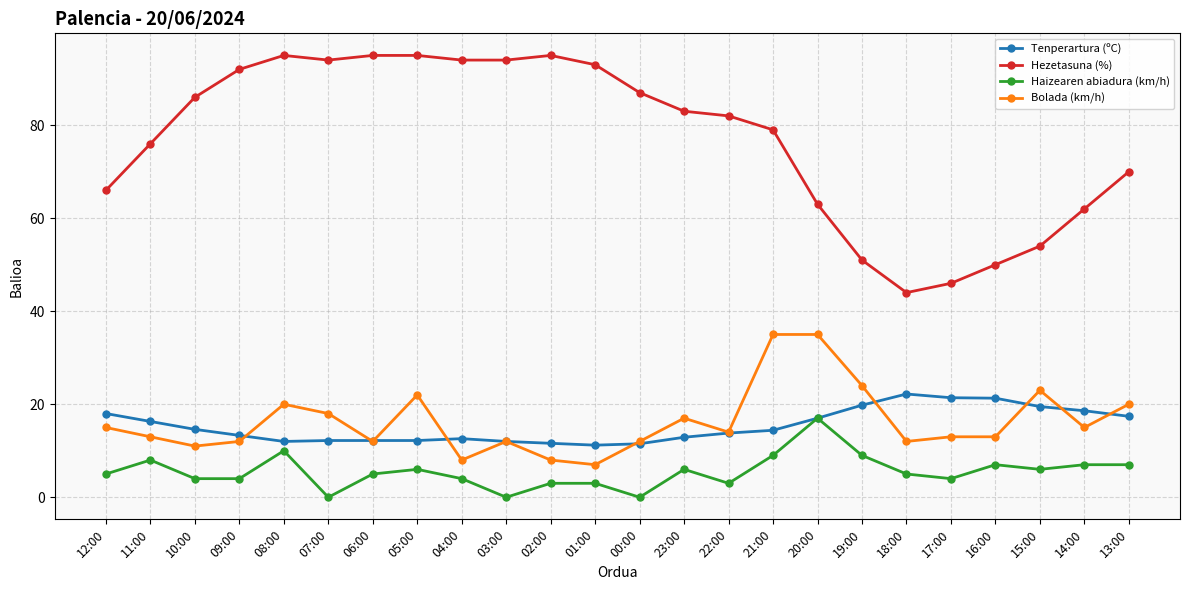

The value of Haizearen abiadura (km/h) at 08:00 is 10.0. True or false?

True